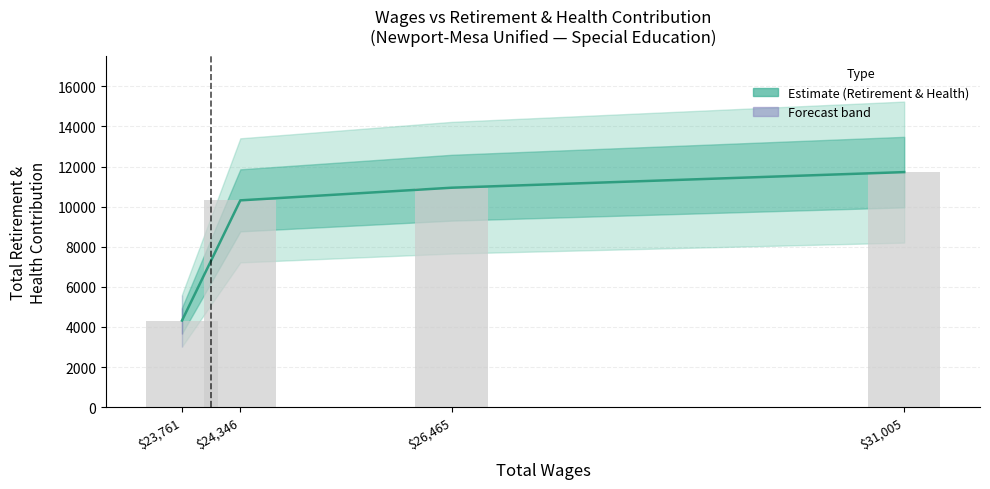

What is the sum of the values at $23,761 and $26,465?

15266